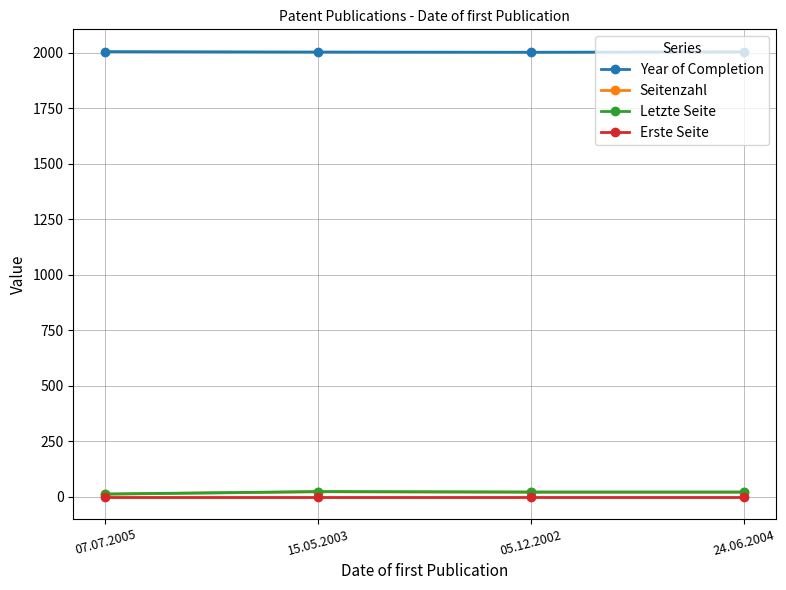

True or false: Erste Seite has more than 2 points higher than both neighbors.

False